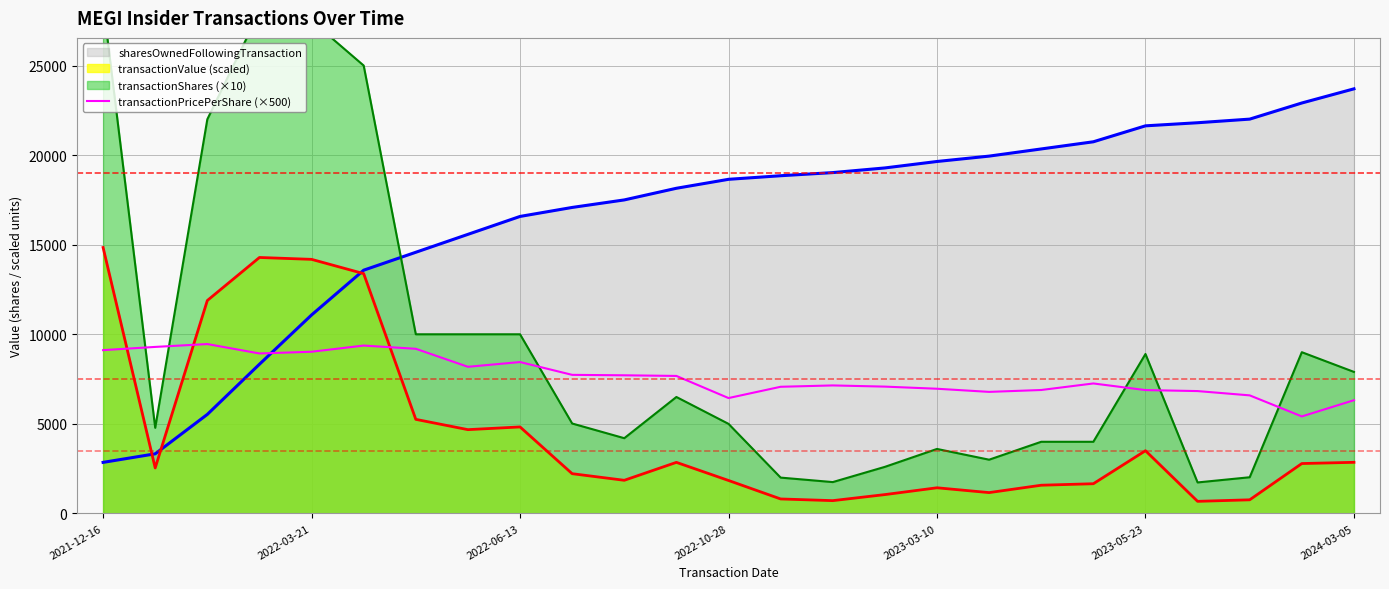

Is it true that the value at 19 is 7255.0?

True